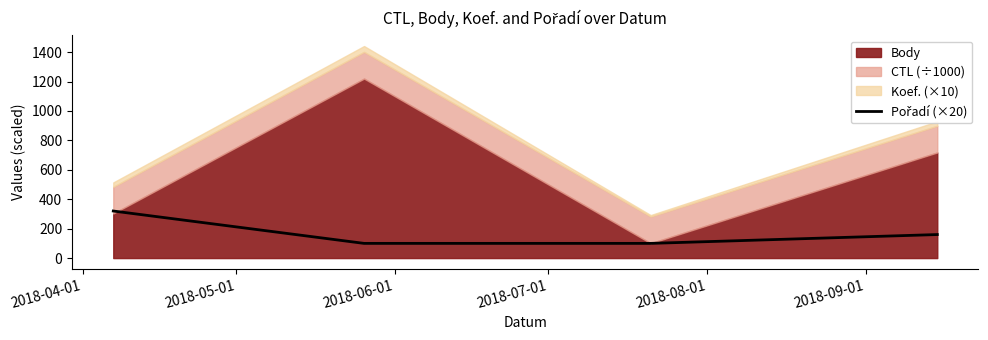

The chart shows a value of 162 at 2018-05-01. True or false?

False